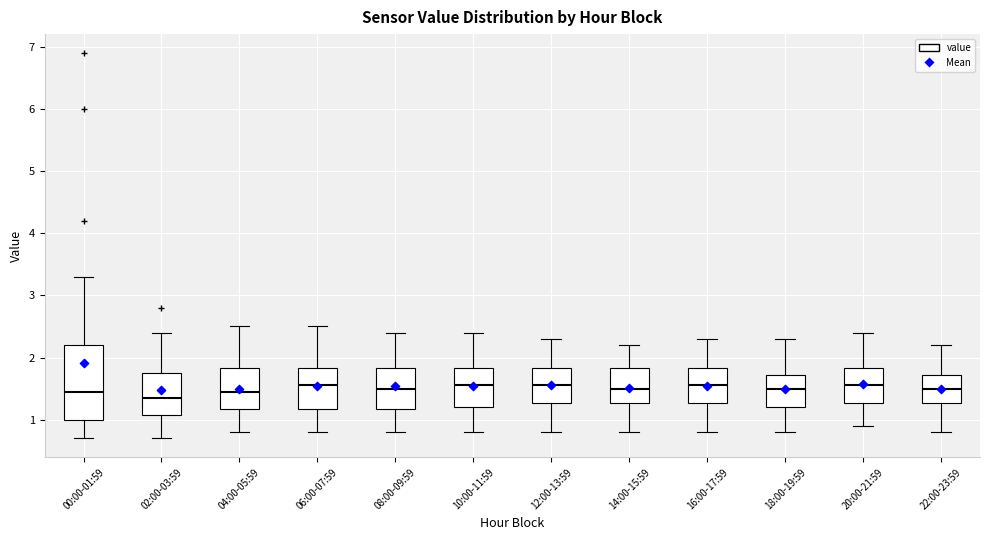

Reading left to right, read every box against the y-axis: the position of its median line, the range the box covers, and the ends of its whiskers. The values are not printed on the chart, so give them approximately, as read against the axis.

00:00-01:59: median 1.5, box 1.0 to 2.2, whiskers 0.7 to 3.3
02:00-03:59: median 1.4, box 1.1 to 1.8, whiskers 0.7 to 2.4
04:00-05:59: median 1.5, box 1.2 to 1.8, whiskers 0.8 to 2.5
06:00-07:59: median 1.6, box 1.2 to 1.8, whiskers 0.8 to 2.5
08:00-09:59: median 1.5, box 1.2 to 1.8, whiskers 0.8 to 2.4
10:00-11:59: median 1.6, box 1.2 to 1.8, whiskers 0.8 to 2.4
12:00-13:59: median 1.6, box 1.3 to 1.8, whiskers 0.8 to 2.3
14:00-15:59: median 1.5, box 1.3 to 1.8, whiskers 0.8 to 2.2
16:00-17:59: median 1.6, box 1.3 to 1.8, whiskers 0.8 to 2.3
18:00-19:59: median 1.5, box 1.2 to 1.7, whiskers 0.8 to 2.3
20:00-21:59: median 1.6, box 1.3 to 1.8, whiskers 0.9 to 2.4
22:00-23:59: median 1.5, box 1.3 to 1.7, whiskers 0.8 to 2.2